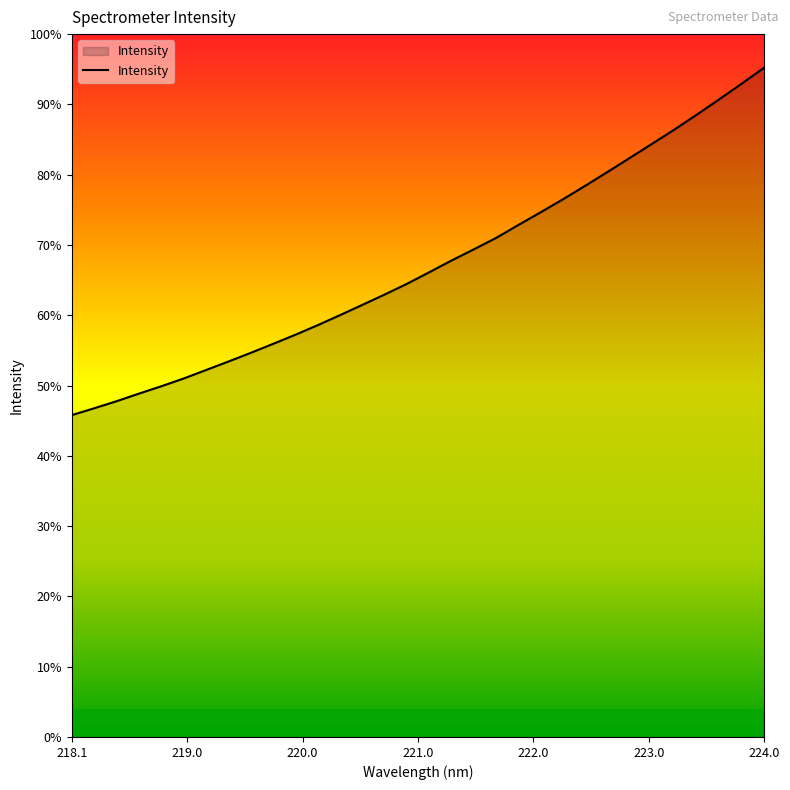

Does the chart display data point markers on the line(s)?

No